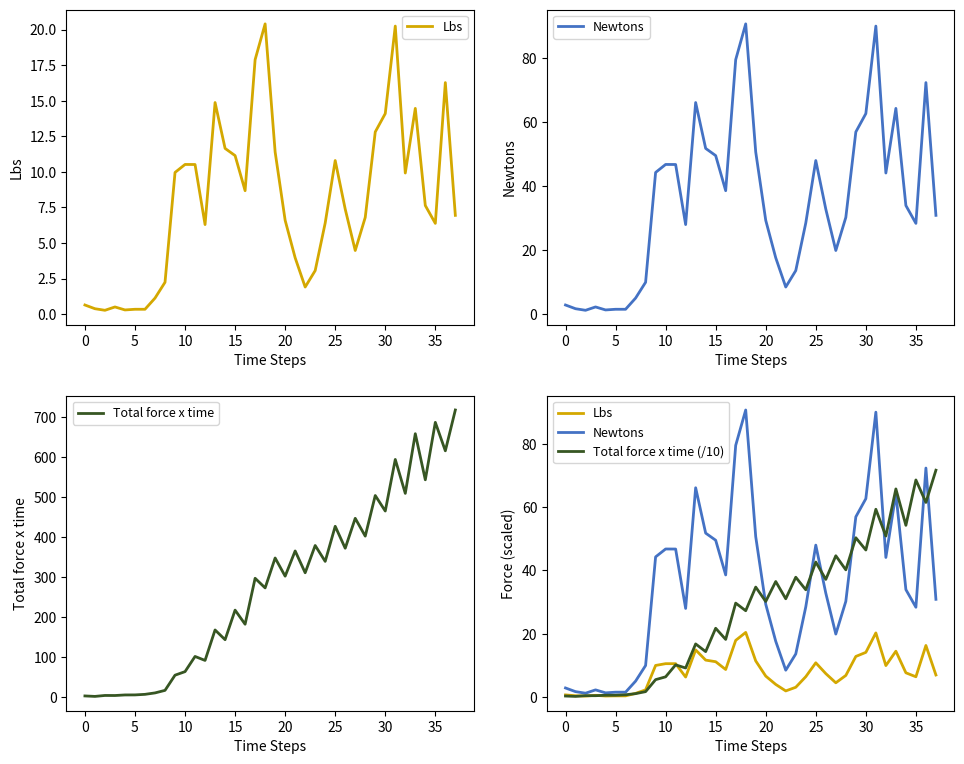

Which series has the largest range (max minus min)?

Total force x time